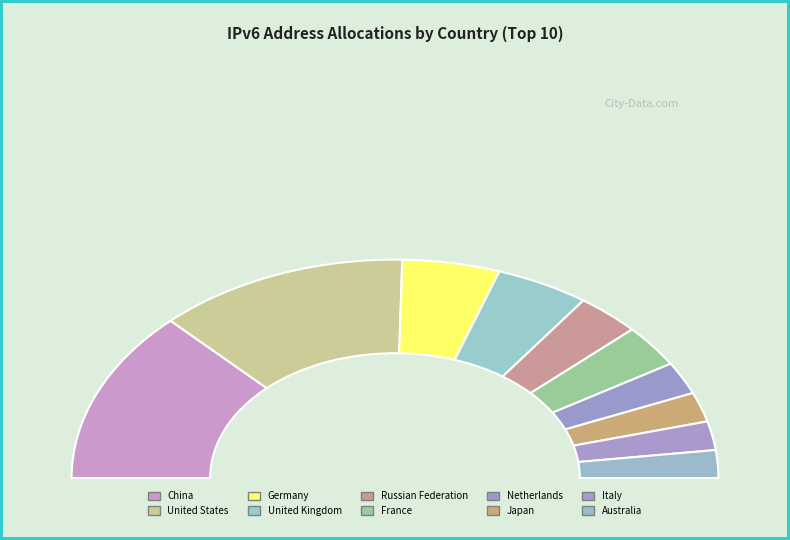

How much of the chart is everything except China?

74.4%